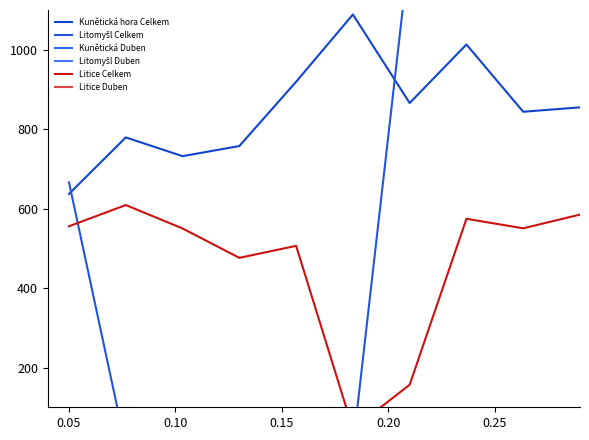

What is the value of the Litice Duben point at the 9th from the left?

34.4